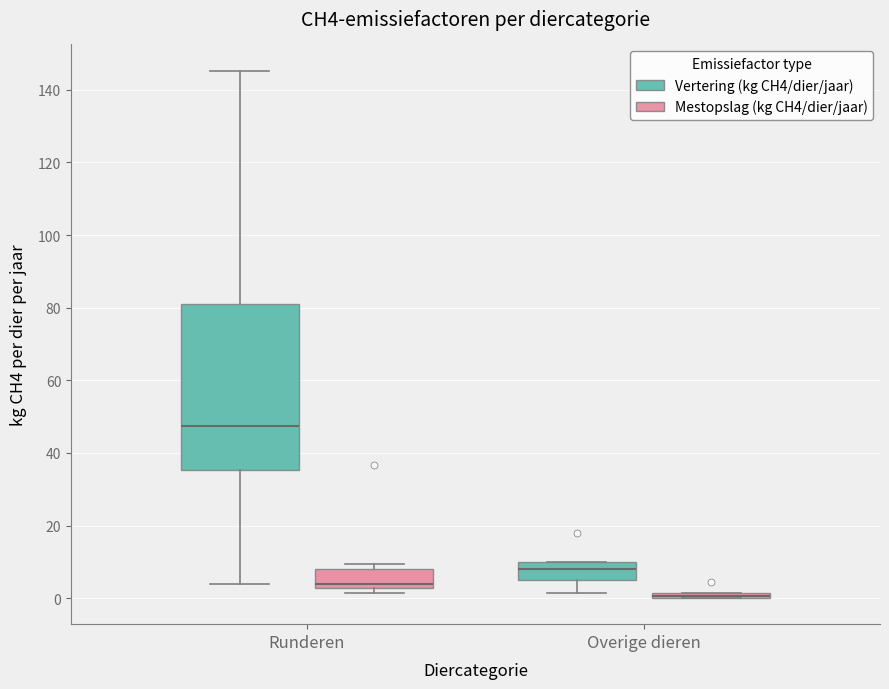

Comparing the boxes themselves (not the whiskers), which one is the tallest?

Runderen (Vertering (kg CH4/dier/jaar))